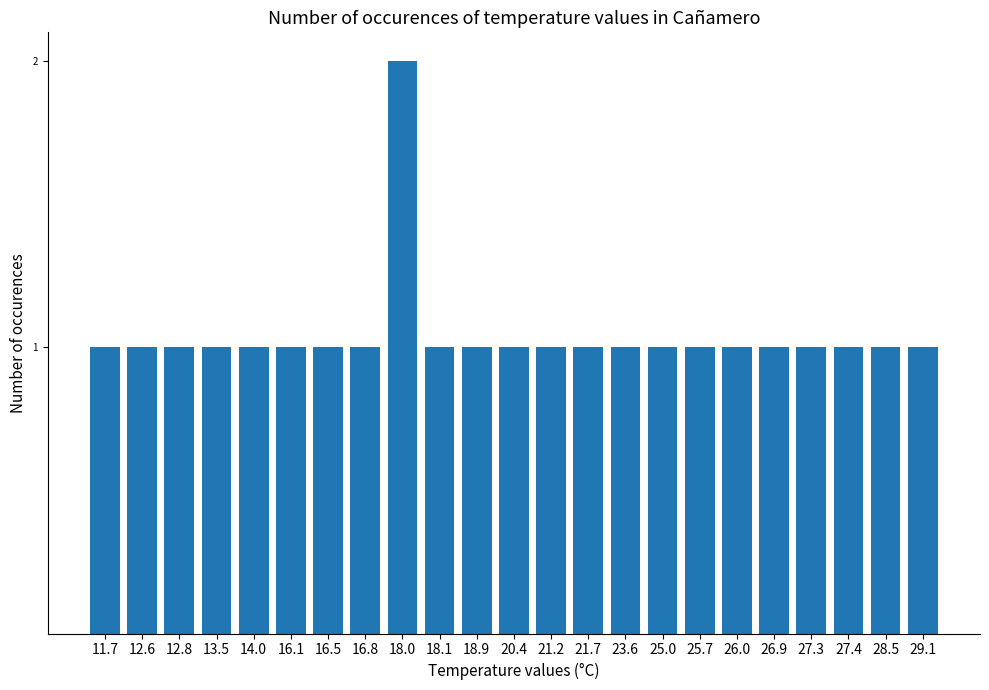

The chart shows a value of 1 at 12.6. True or false?

True